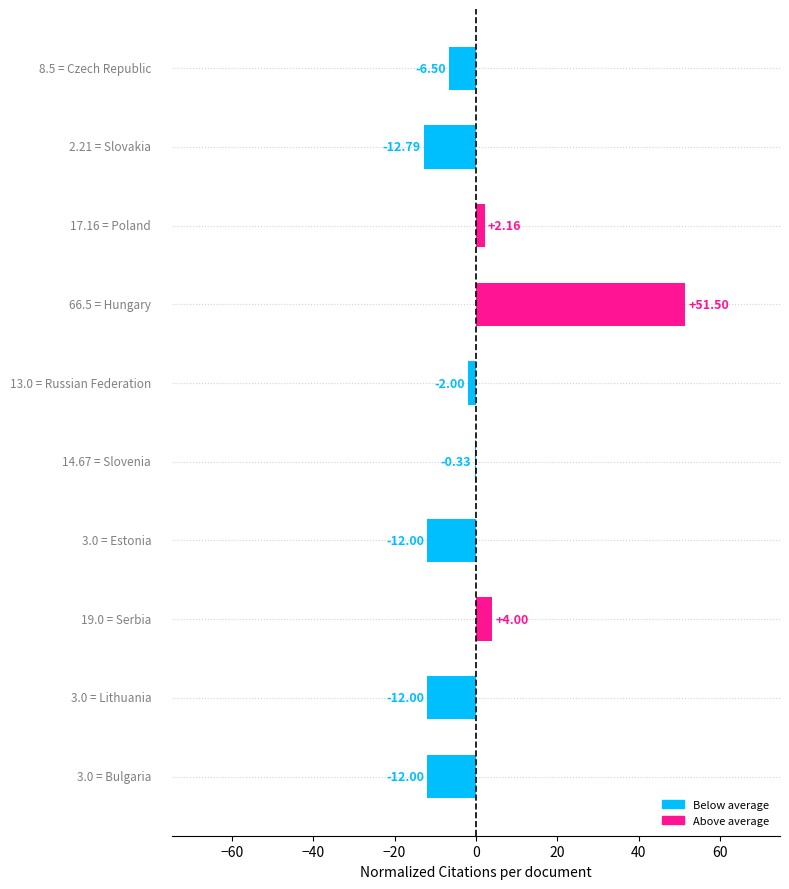

Count the number of values greater than -2.

4